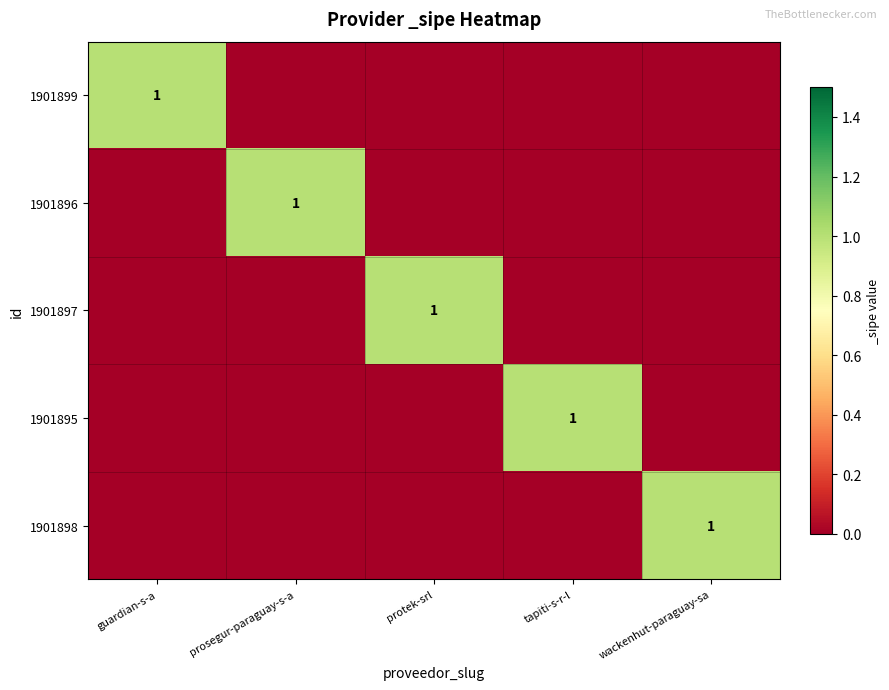

Where is 1901896 nearest to the value 0?

guardian-s-a